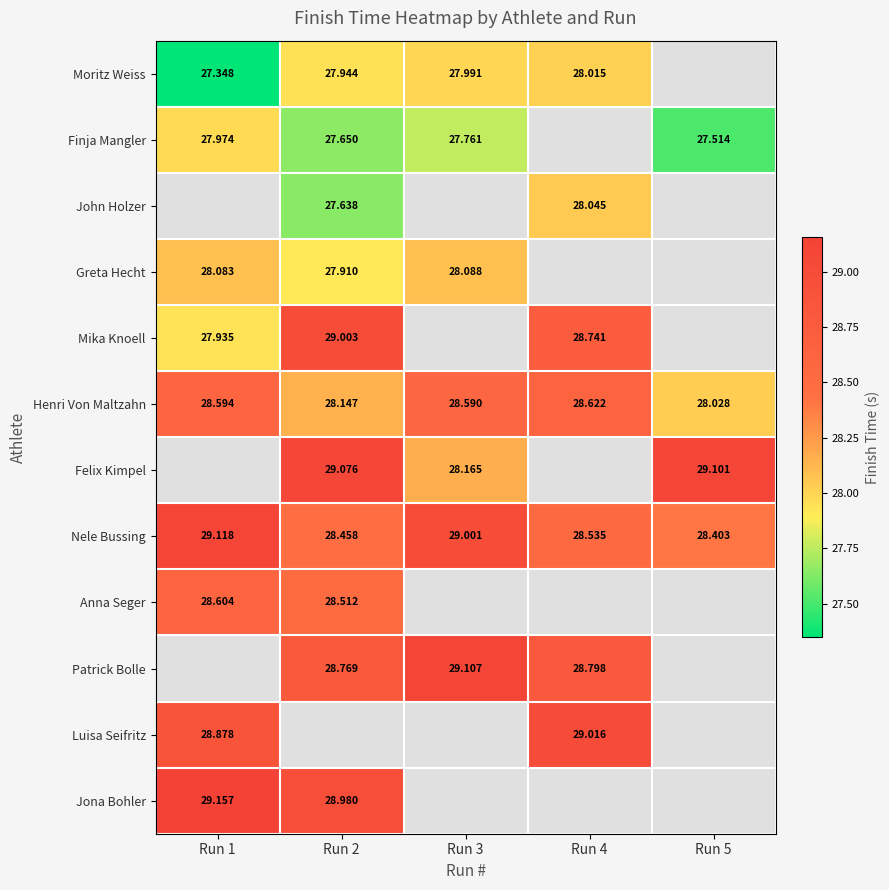

Which category has the lowest value in the Henri Von Maltzahn series?

Run 5